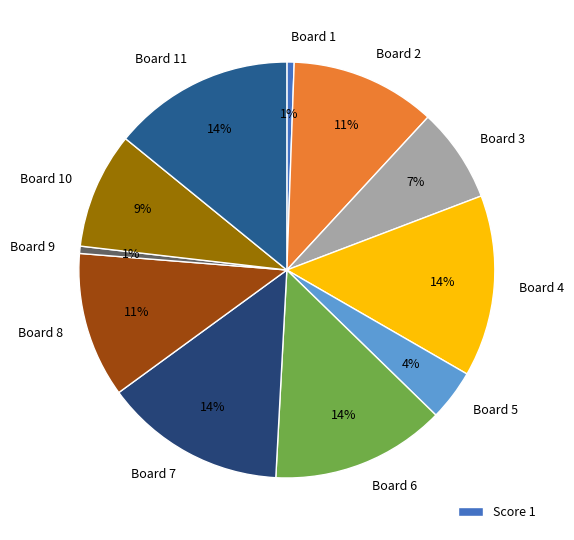

Is there any slice that represents more than half of the pie?

No